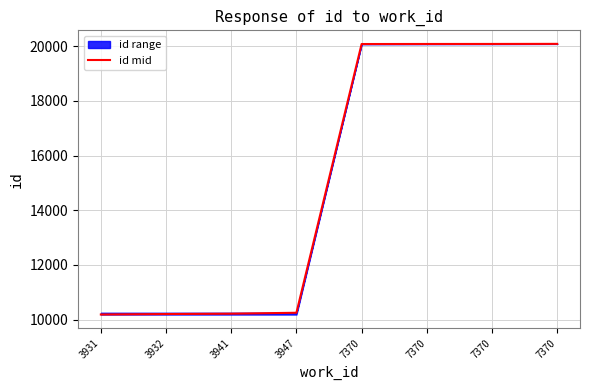

Rank the categories by value from lowest to highest.

3931, 3932, 3941, 3947, 7370, 7370, 7370, 7370